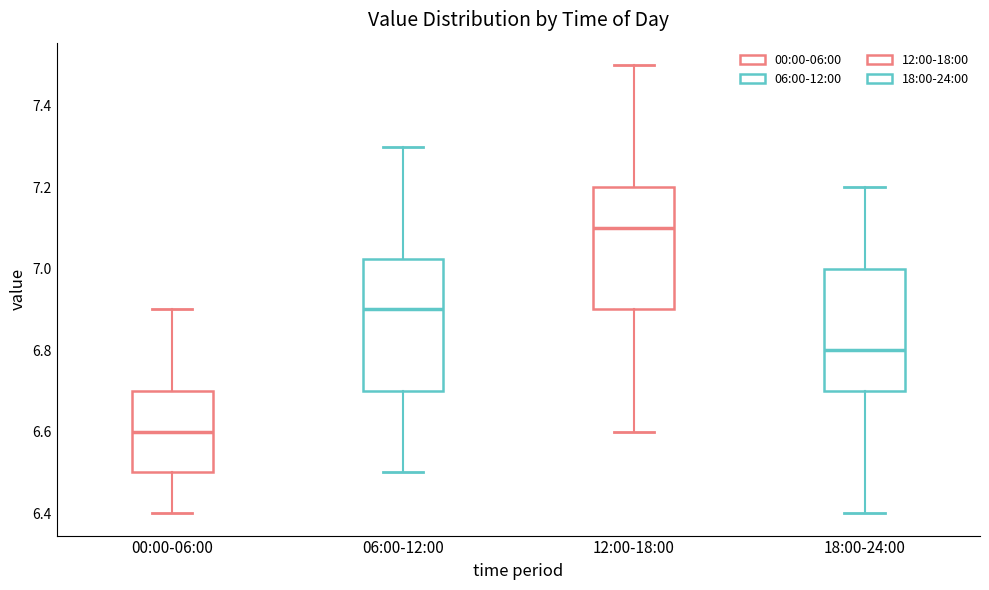

Which box's median line is the lowest?

00:00-06:00